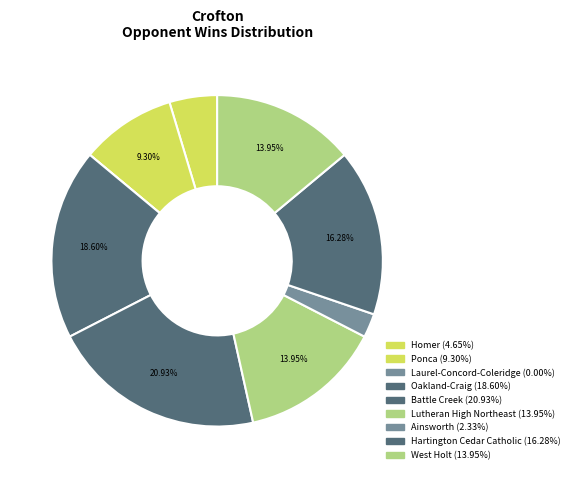

Is Hartington Cedar Catholic the majority of the pie?

No